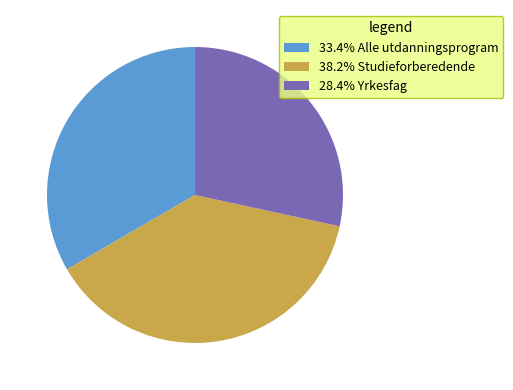

Does 38.2% Studieforberedende represent more than half of the total?

No